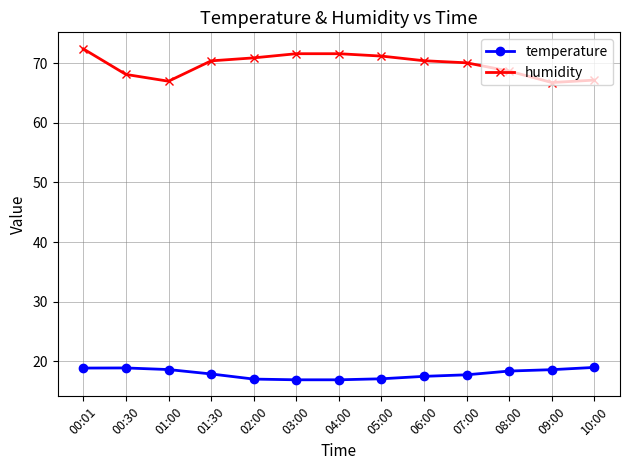

What is the spread (max minus min) of values at 01:00?

48.4